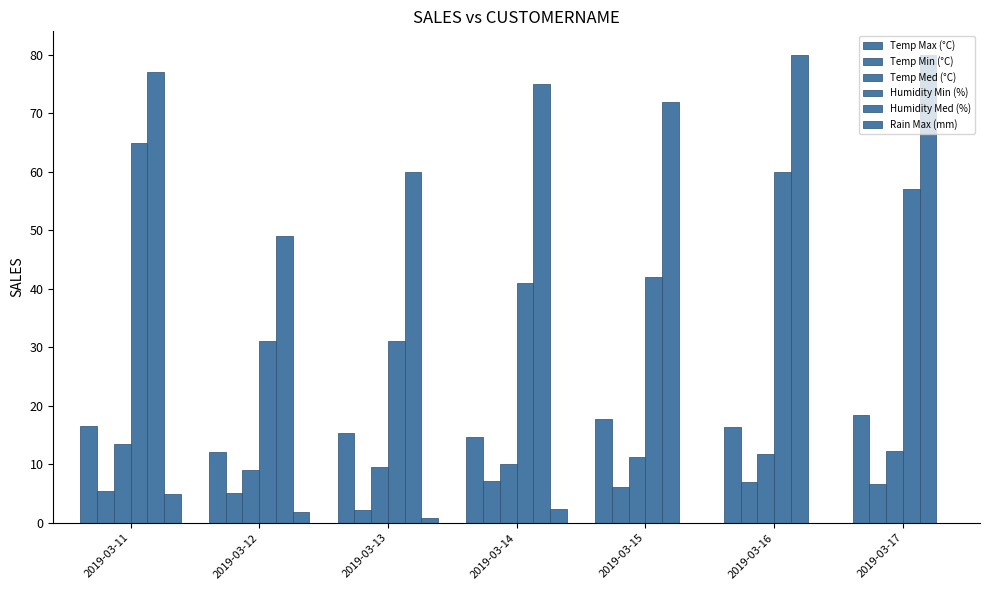

Does the chart contain stacked bars?

No